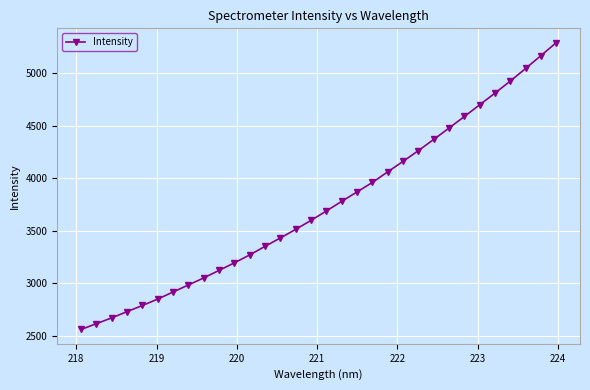

What is the smallest value displayed?

2559.8